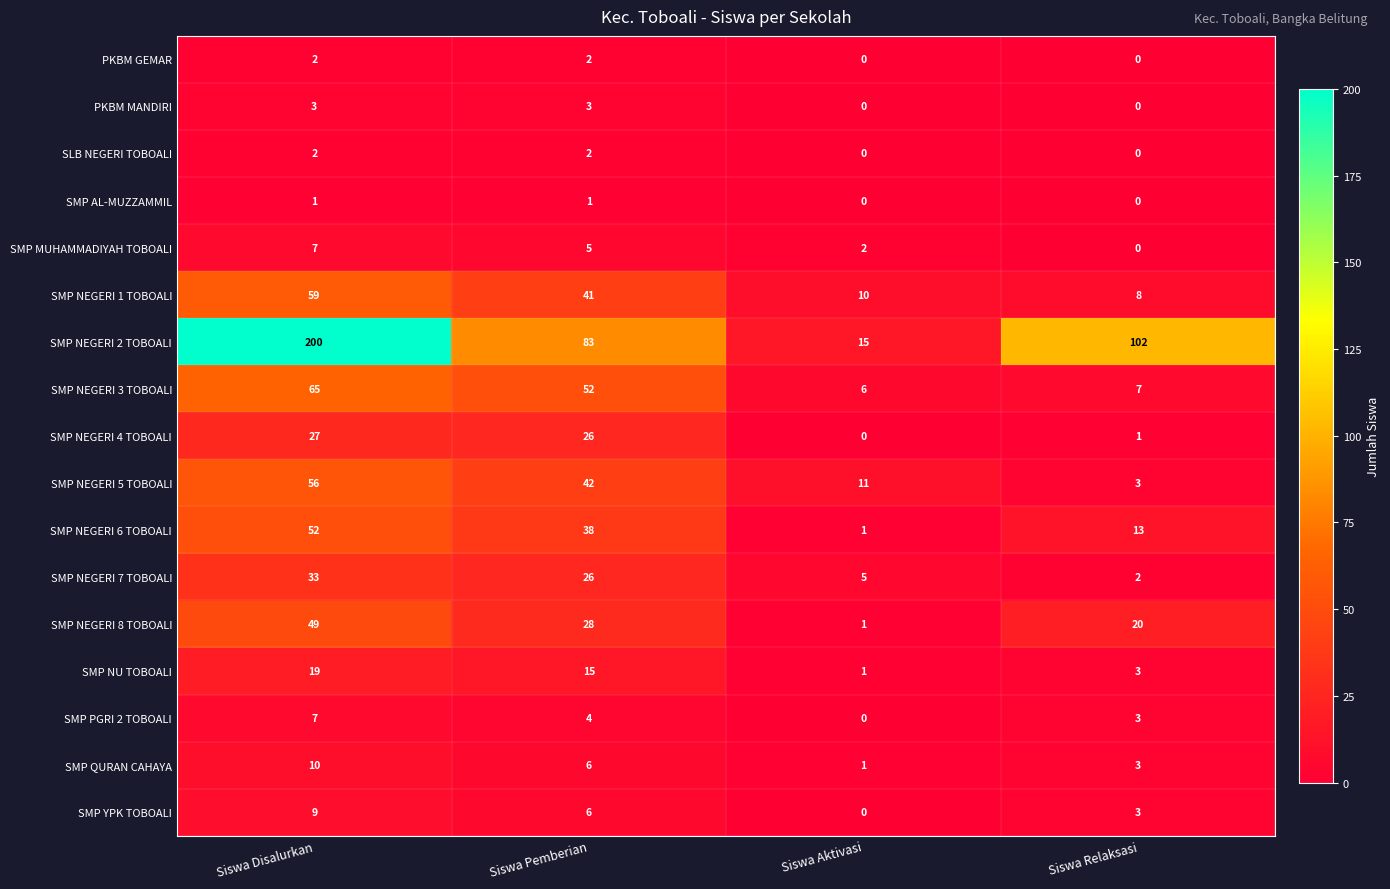

At which label is SMP NEGERI 2 TOBOALI closest to 107?

Siswa Relaksasi